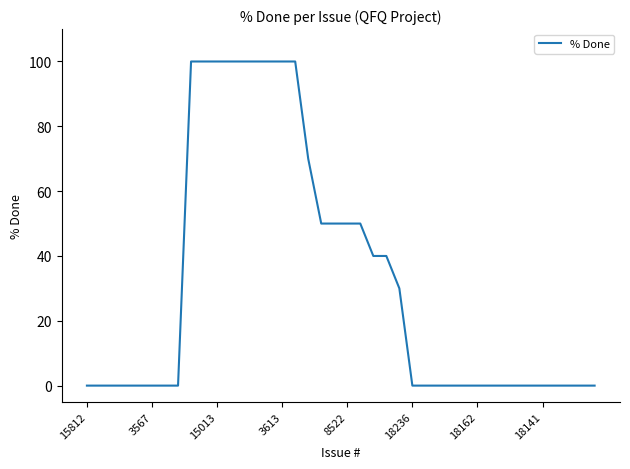

What is the difference between the maximum and minimum values?

100